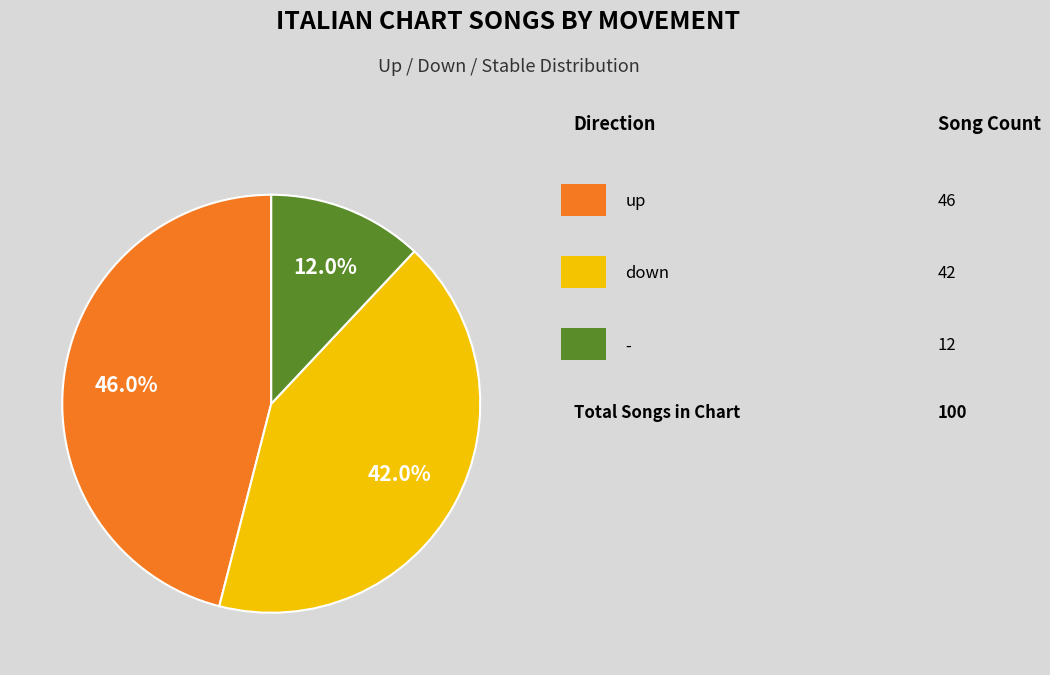

Is there a majority slice in this chart?

No